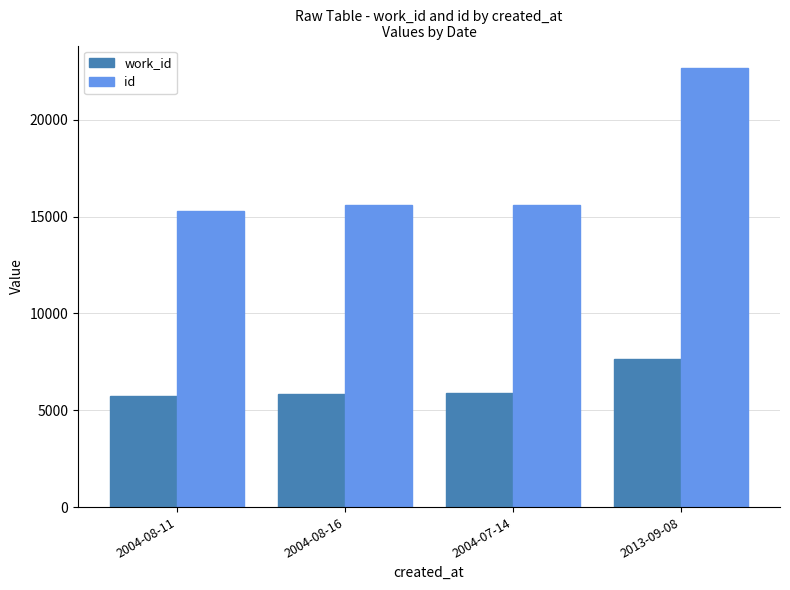

What is the smallest value displayed?

5733